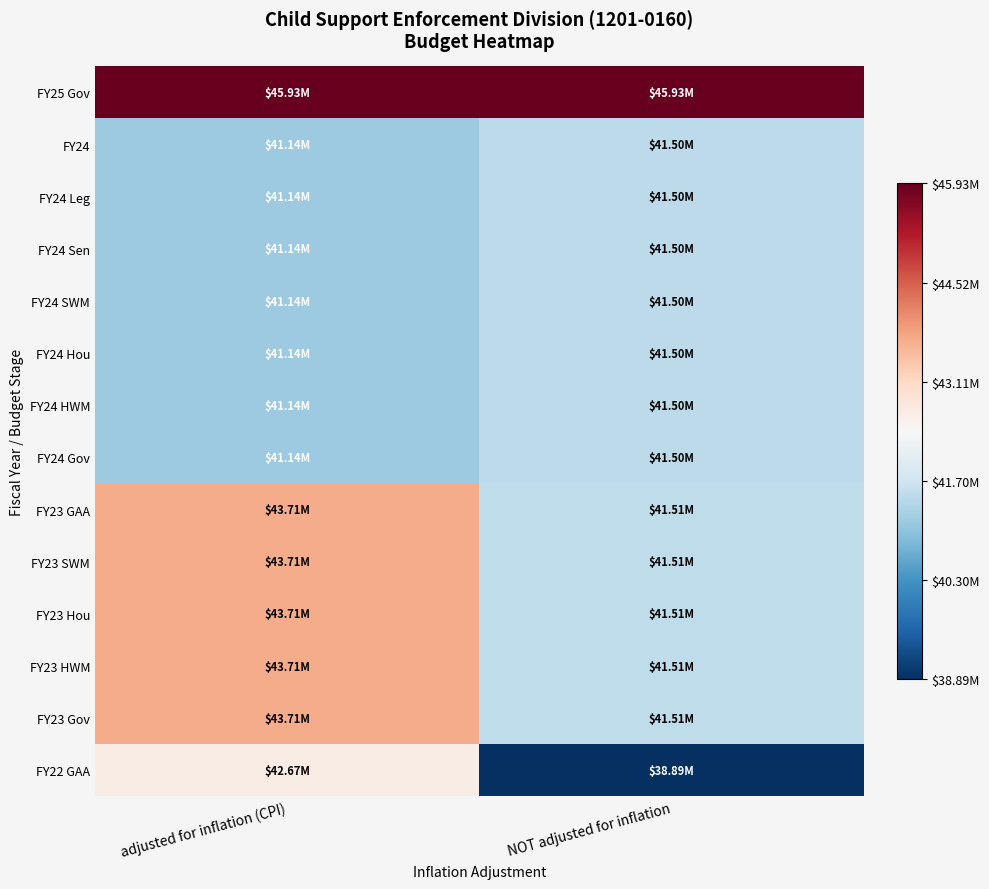

What is the difference between the highest and lowest values at NOT adjusted for inflation?

7042999